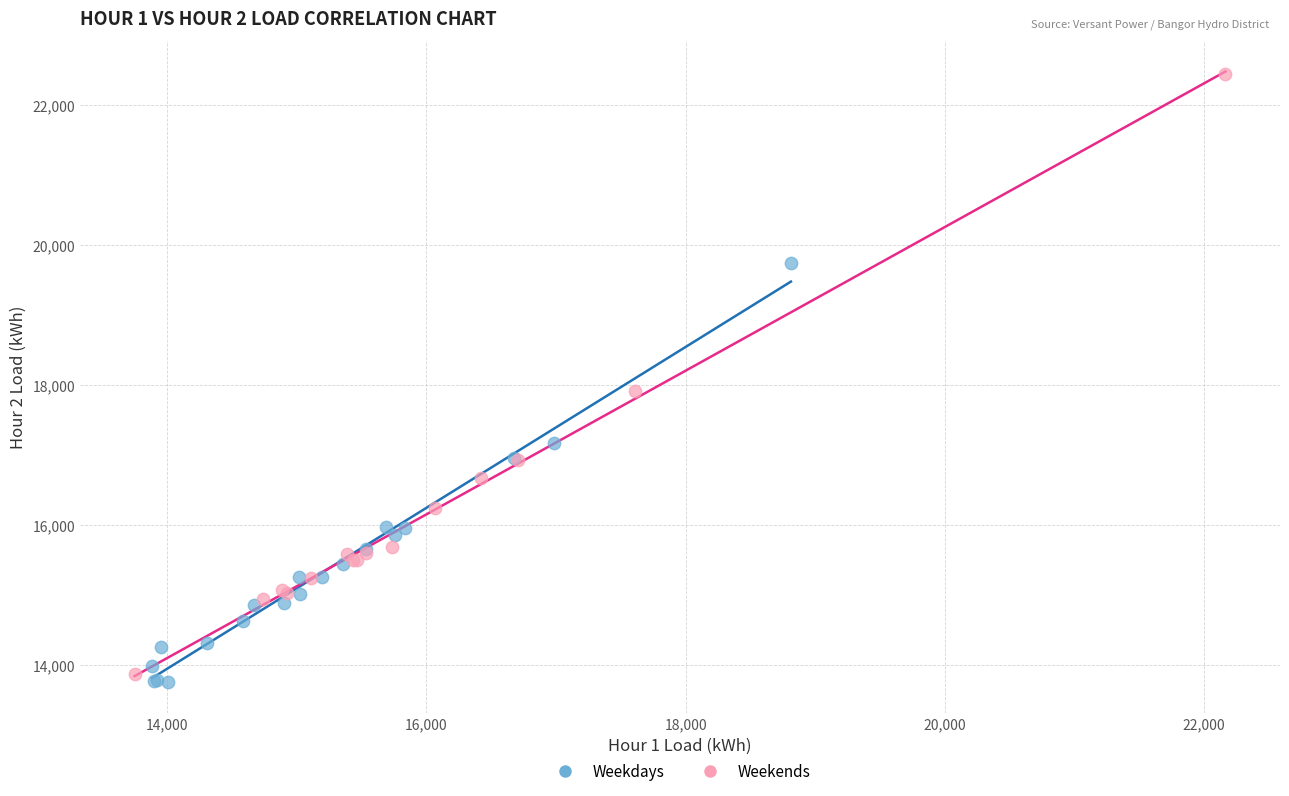

Which series reaches the maximum Y coordinate?

Weekends